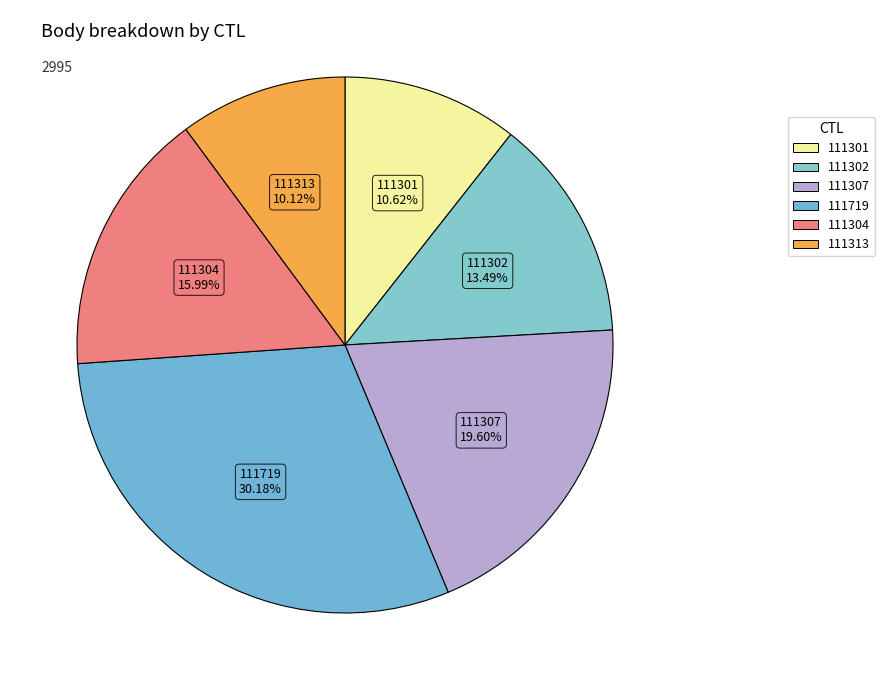

To the nearest percent, what percentage of the pie is 111719?

30%